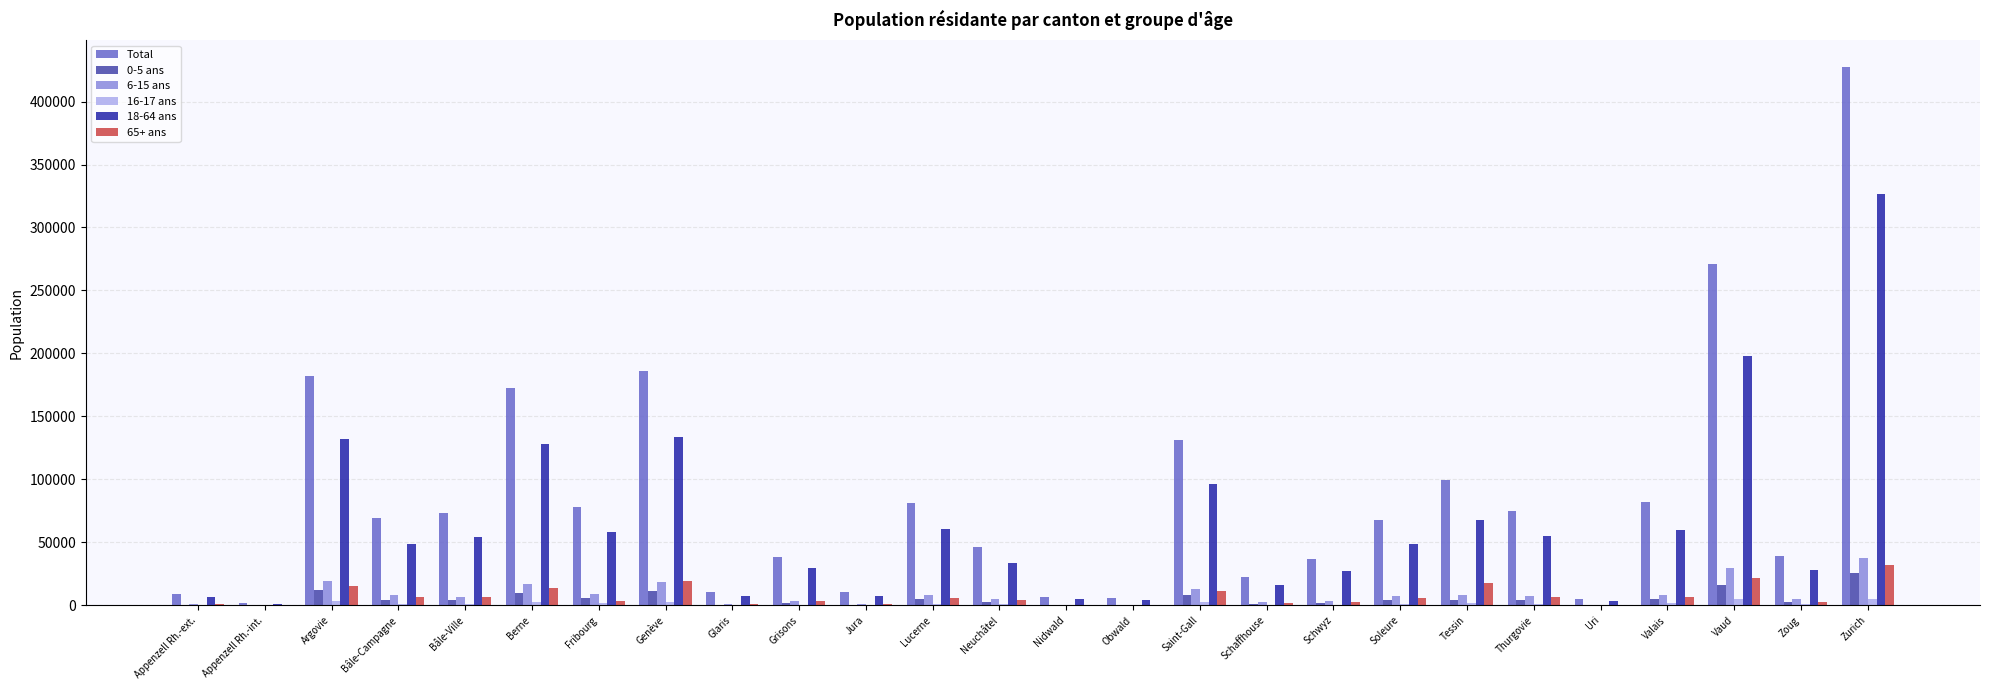

Is the value of 18-64 ans at Lucerne greater than the value of 65+ ans at Argovie?

Yes